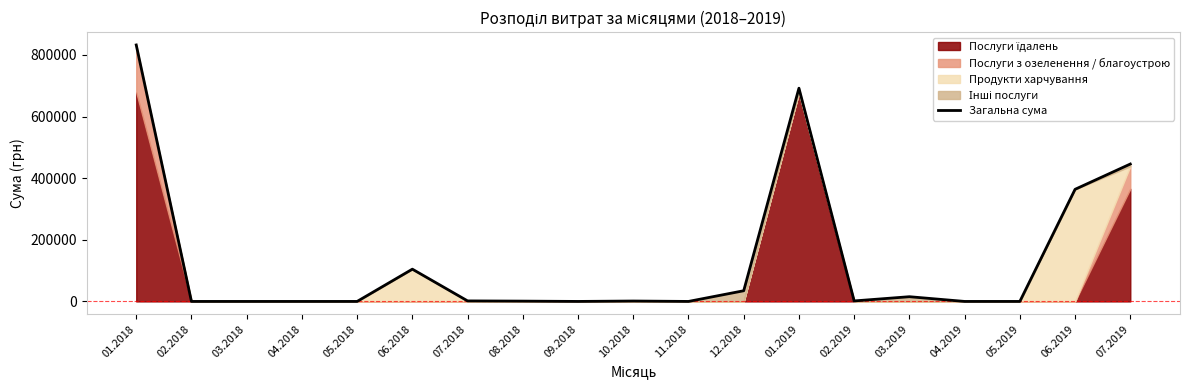

Where does the data first go above 1320?

01.2018